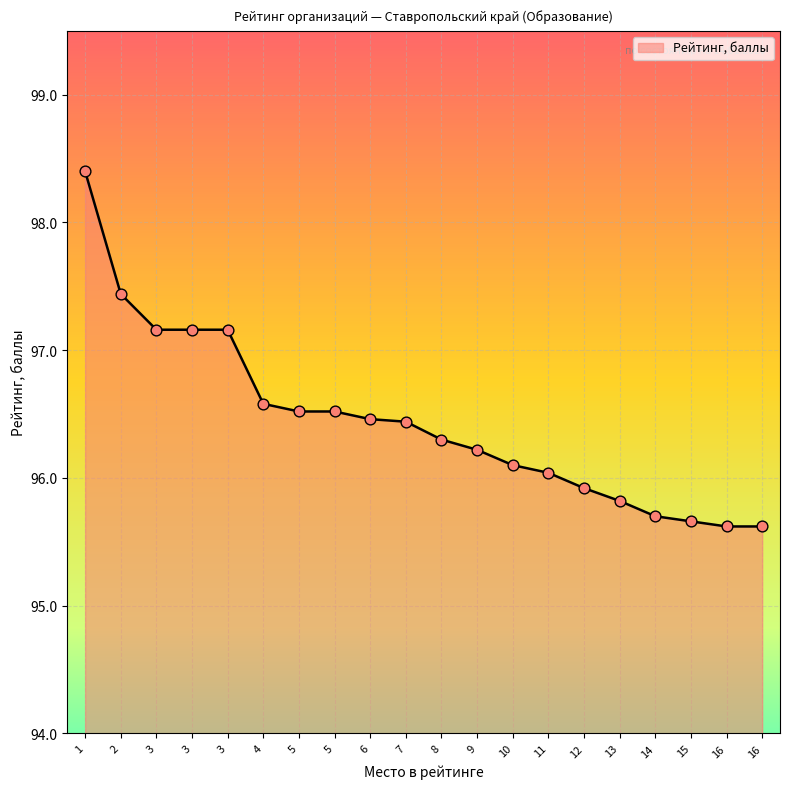

What is the change in value from 3 to 16?

-1.5